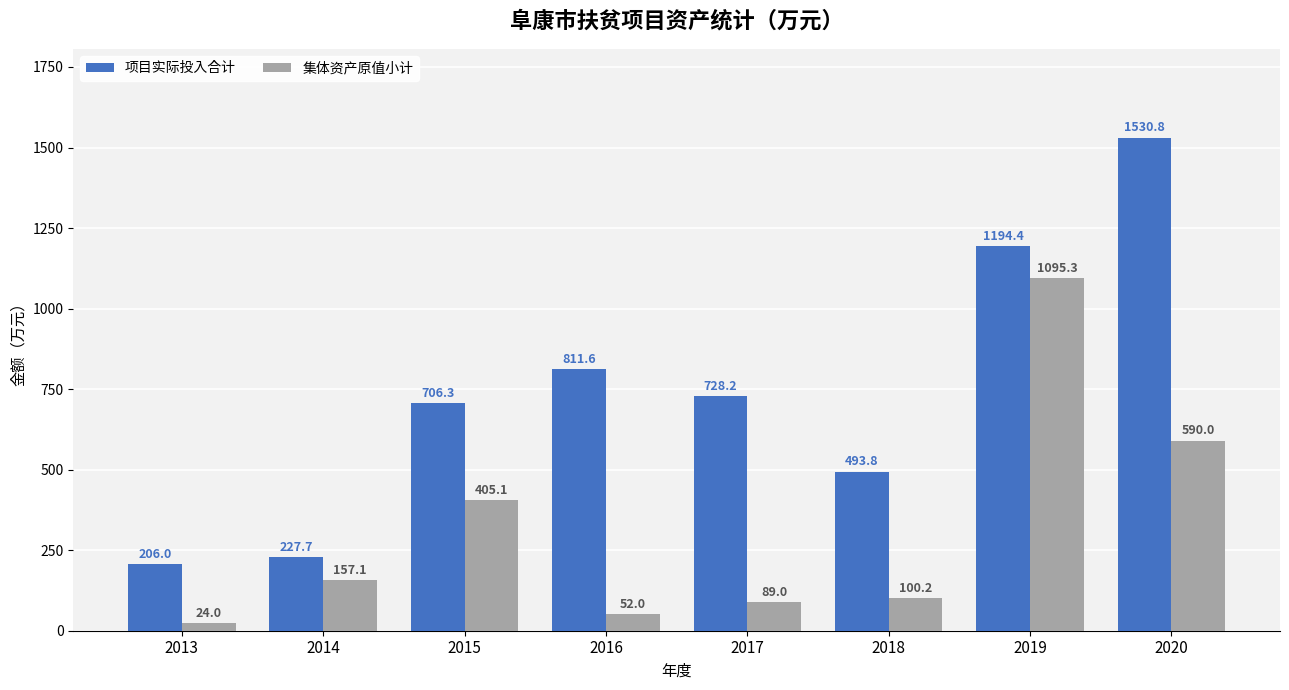

The 集体资产原值小计 series shows 157.1 at 2014. True or false?

True